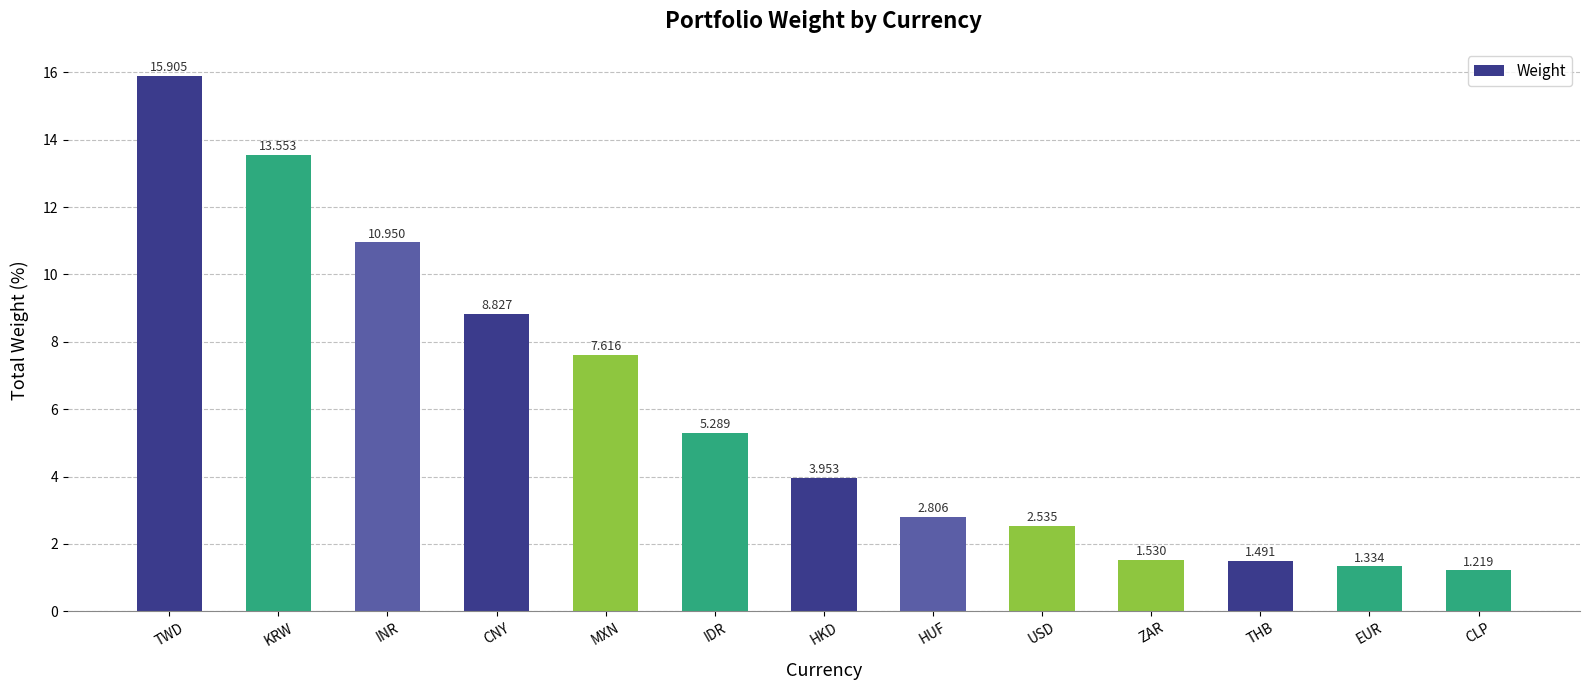

What is the value of the 8th bar from the left?

2.8